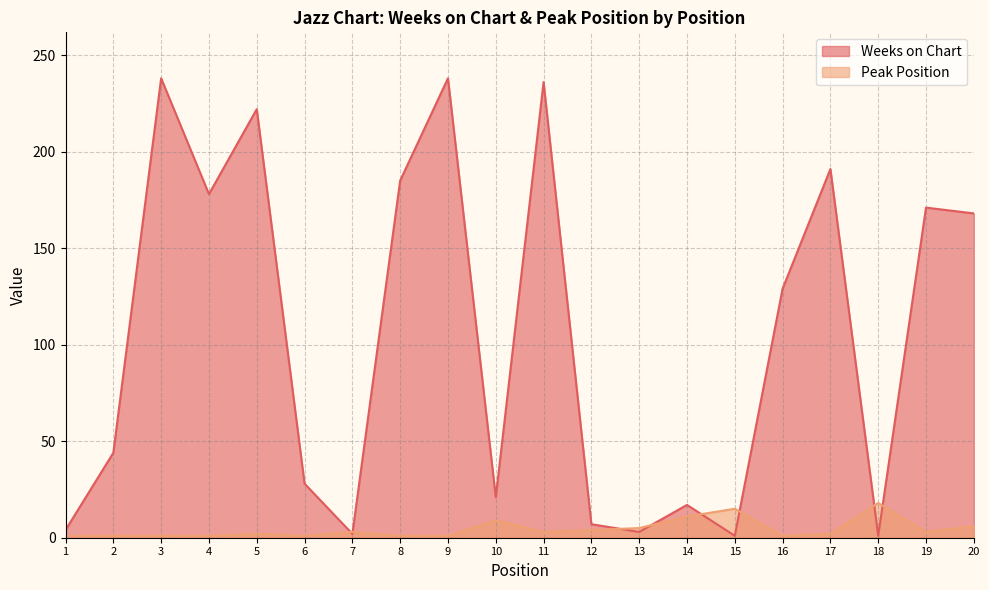

At which label does Peak Position reach its minimum?

1